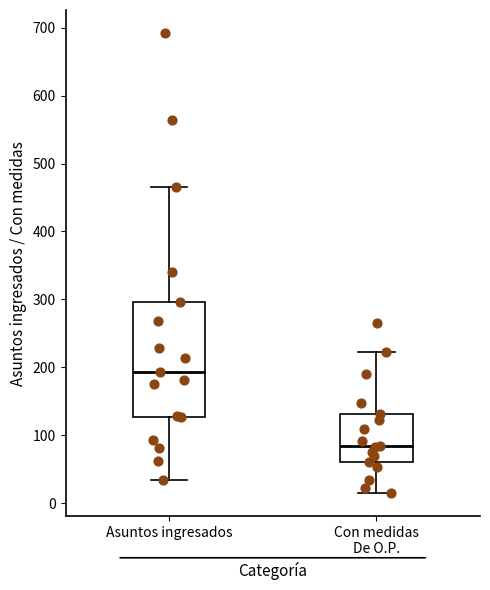

Reading left to right, transcribe this box plot: for each box, give where its median line is, the range the box spans, and where its two whiskers end, as read against the y-axis. The values are not printed on the chart, so give them approximately, as read against the axis.

Asuntos ingresados: median 190, box 130 to 300, whiskers 30 to 470
Con medidas De O.P.: median 80, box 60 to 130, whiskers 20 to 220